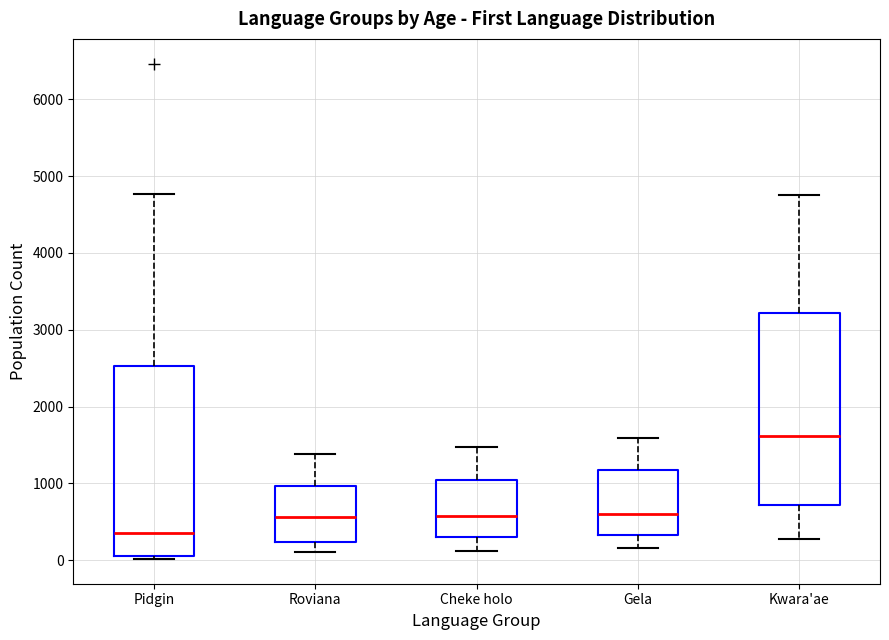

Where does the upper whisker of the box for Roviana end on the y-axis? The values are not printed on the chart, so give them approximately, as read against the axis.

1400